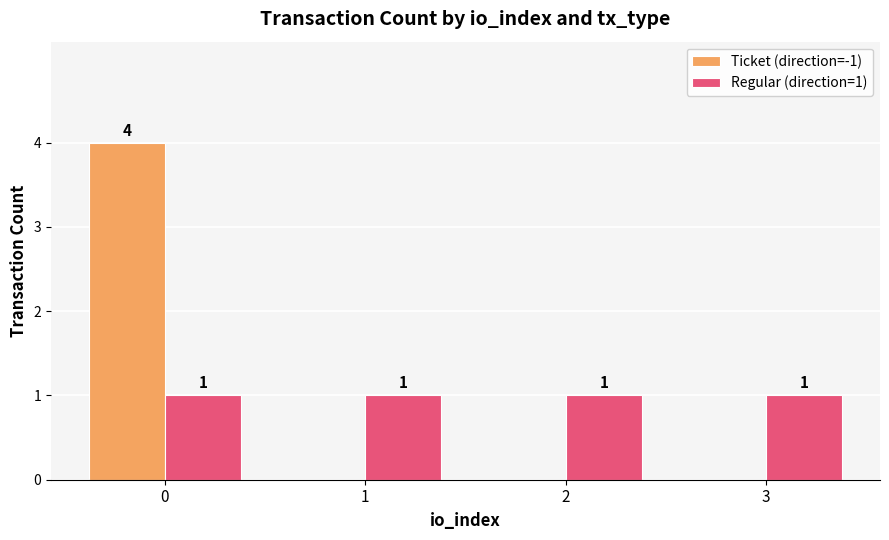

Is the value of Ticket (direction=-1) at 0 greater than the value of Regular (direction=1) at 1?

Yes